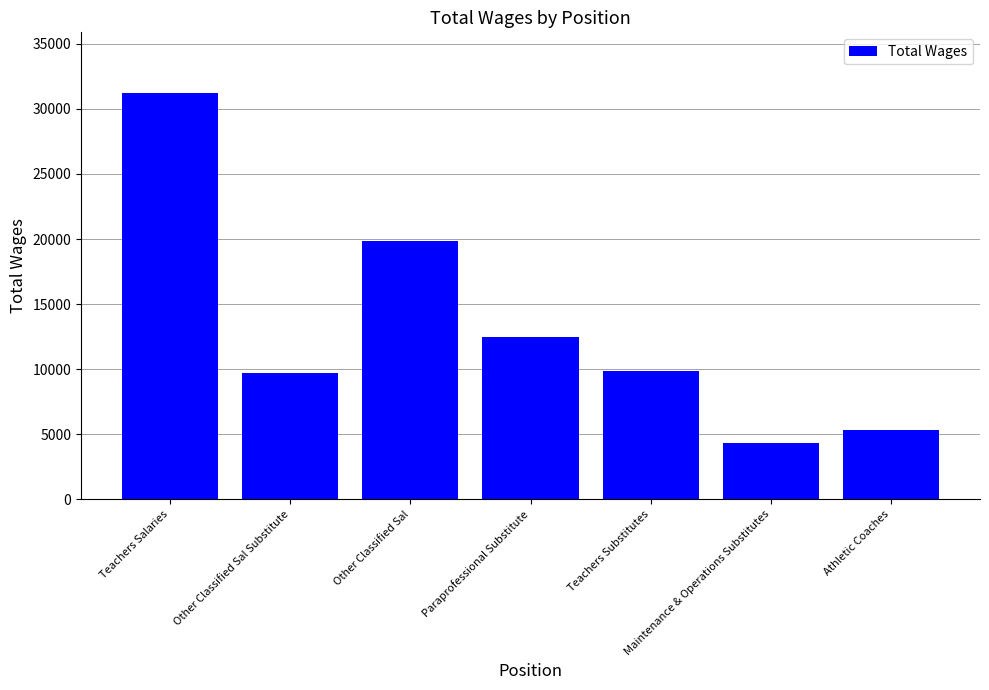

What is the minimum value shown in the chart?

4366